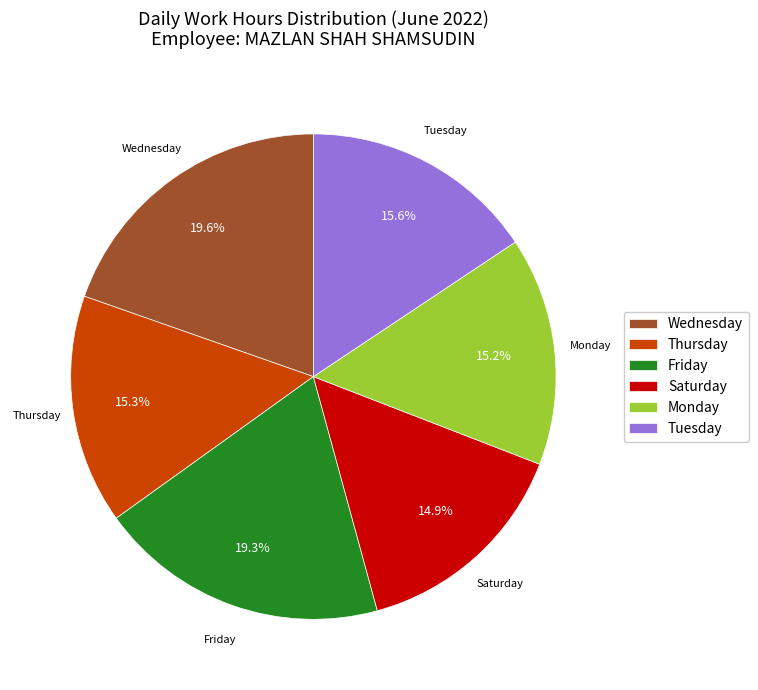

What is the total percentage of Friday and Thursday?

34.6%